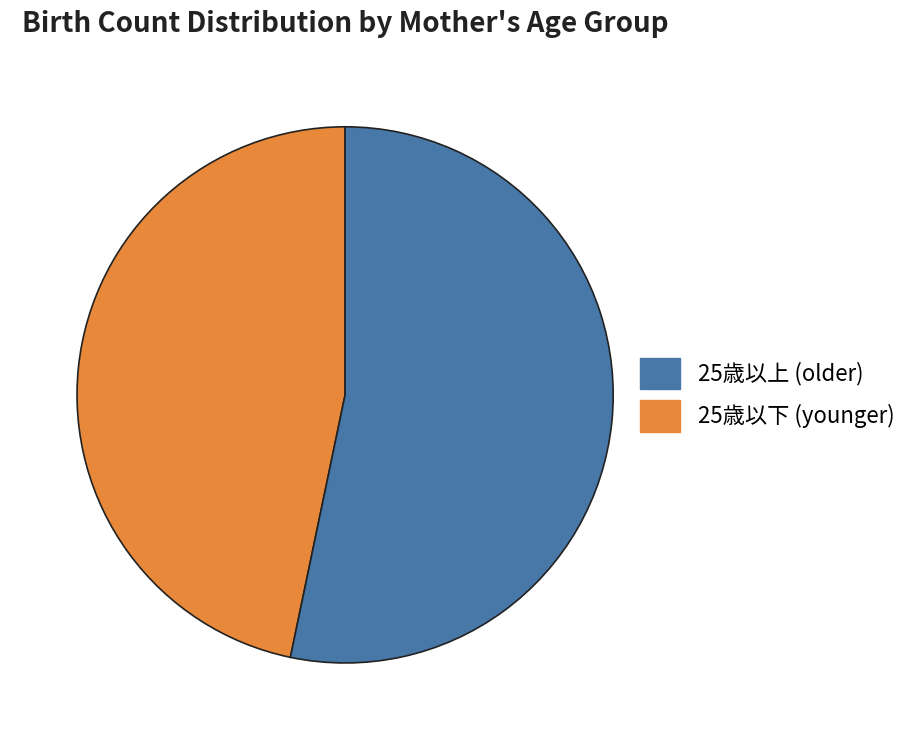

Is there a majority slice in this chart?

Yes